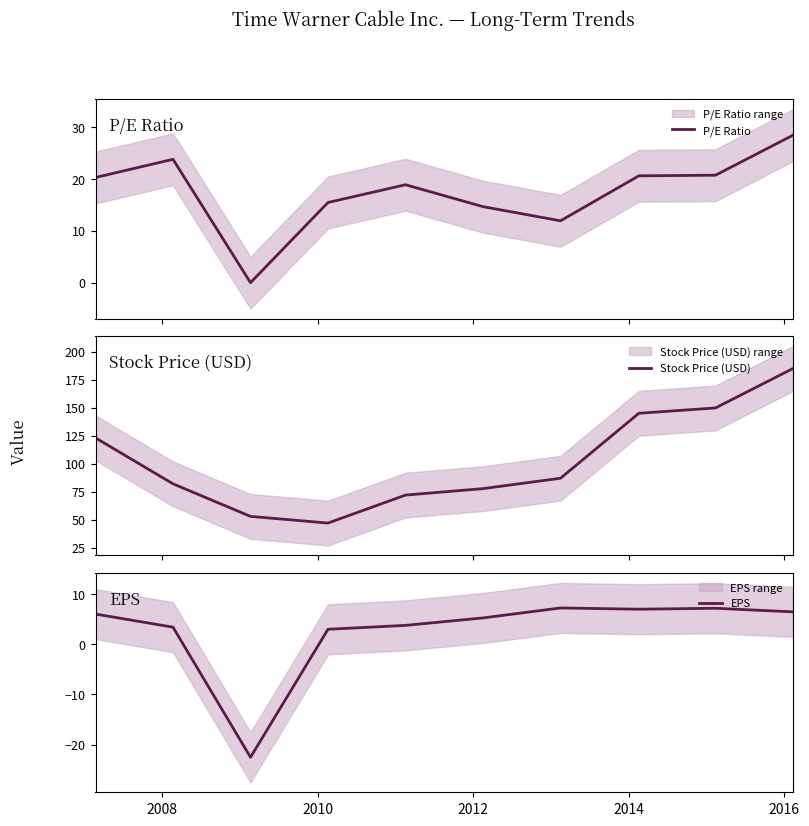

What is the highest value of the EPS series?

7.3